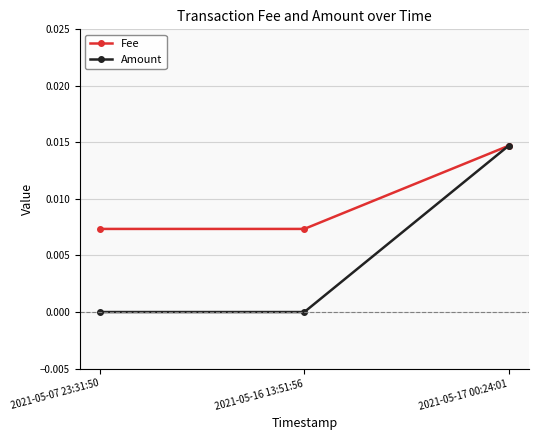

At how many categories does at least one series exceed 0?

3